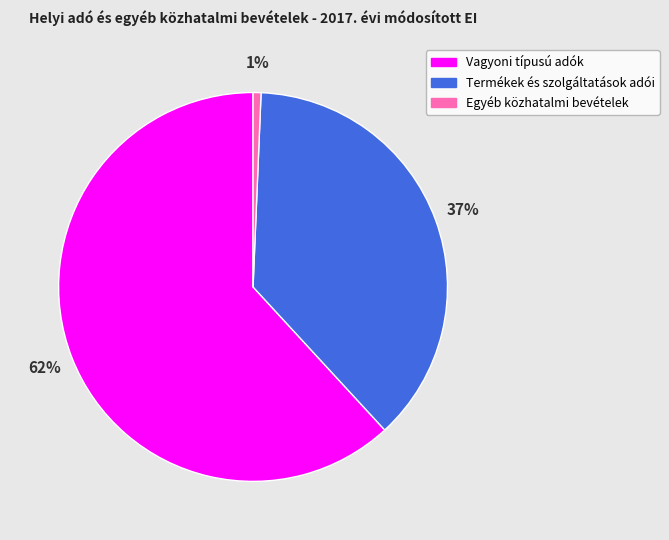

How many segments does this pie chart have?

3